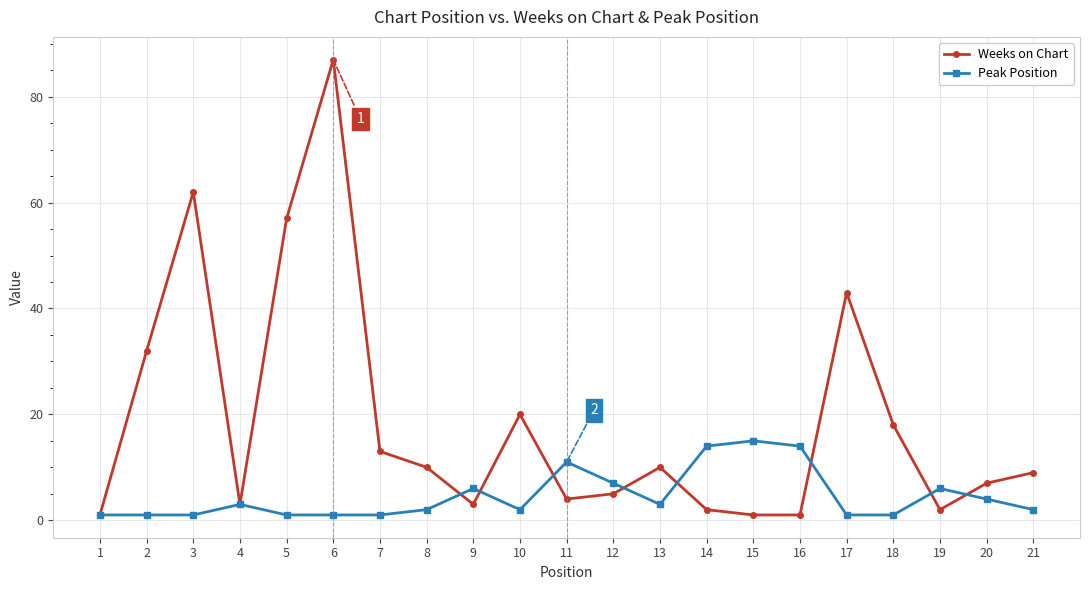

How many data points in Weeks on Chart are less than 9?

10